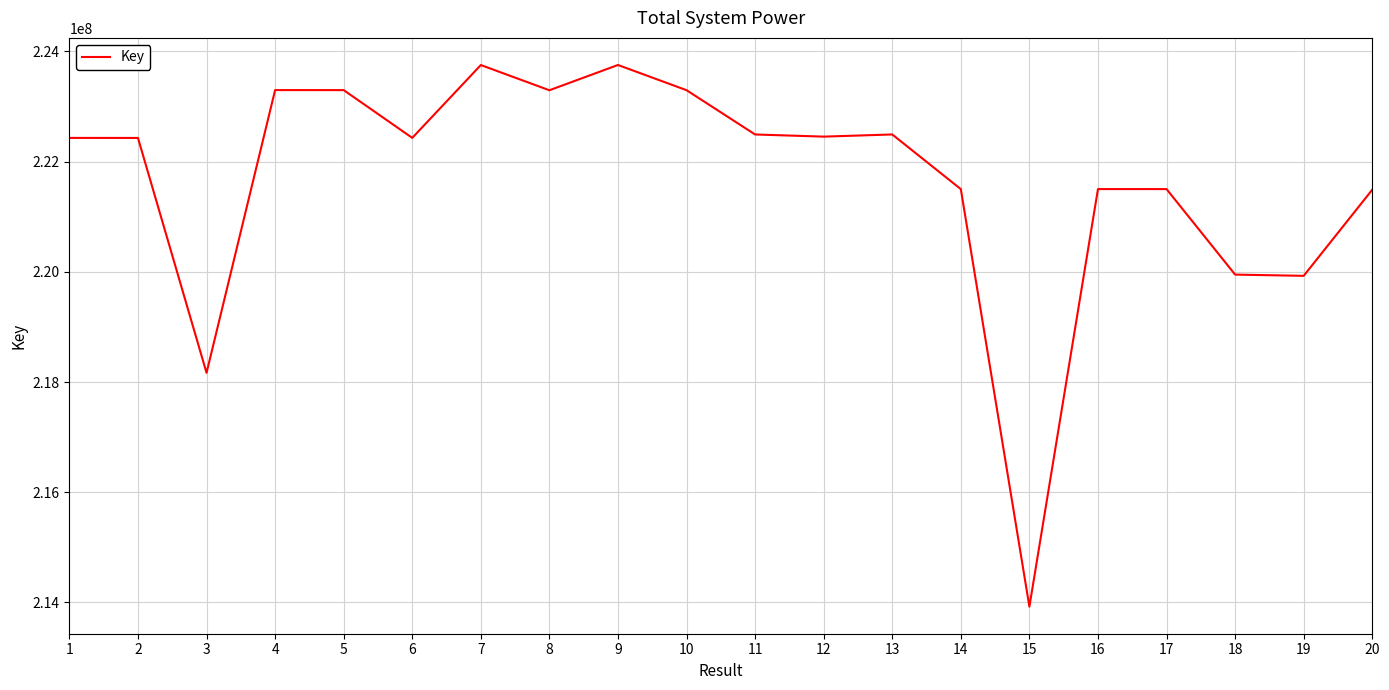

What is the difference between the maximum and minimum values?

9829311